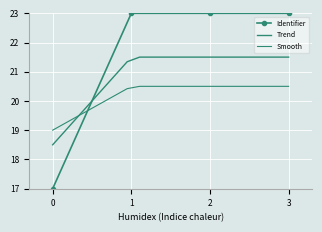

Is it true that Identifier equals 17.0 at 0?

True